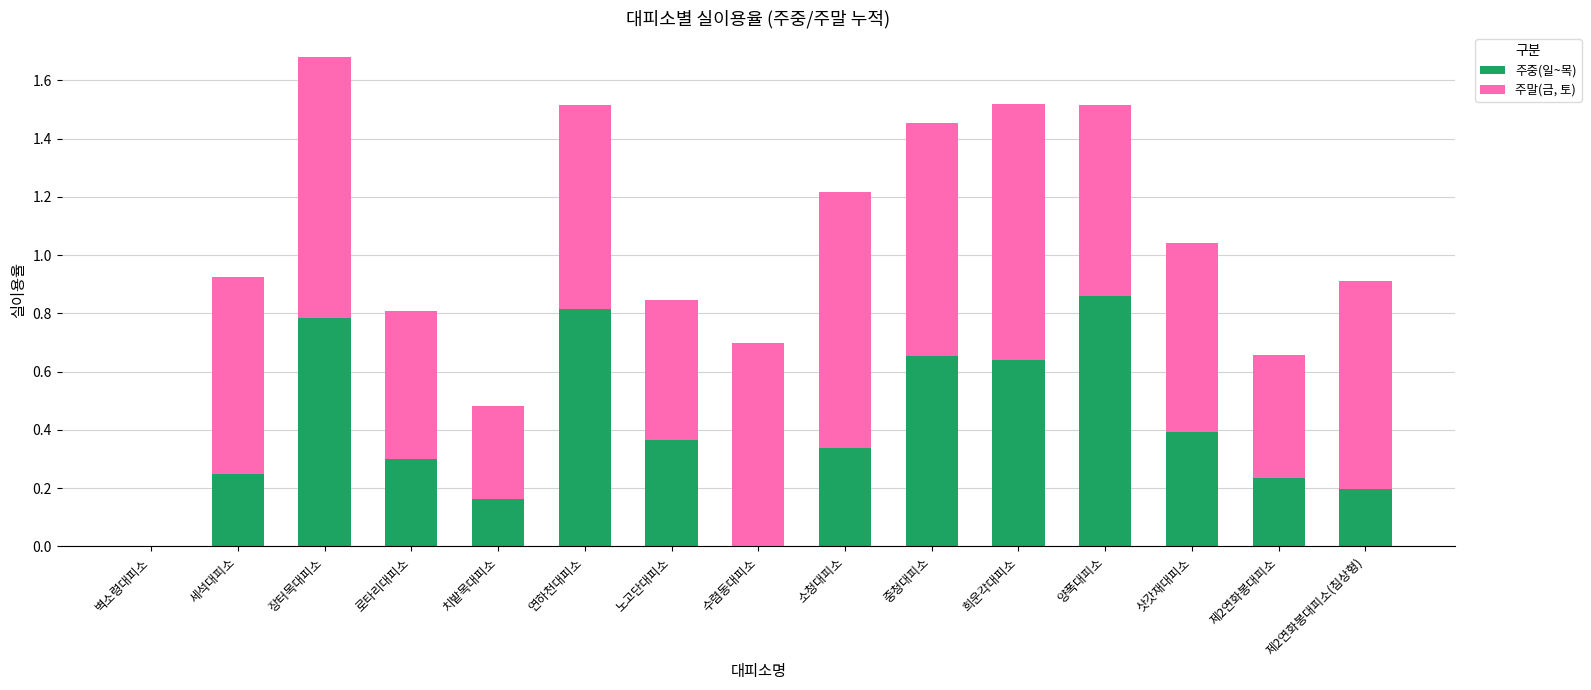

How many 주중(일~목) values are between 0 and 1?

15